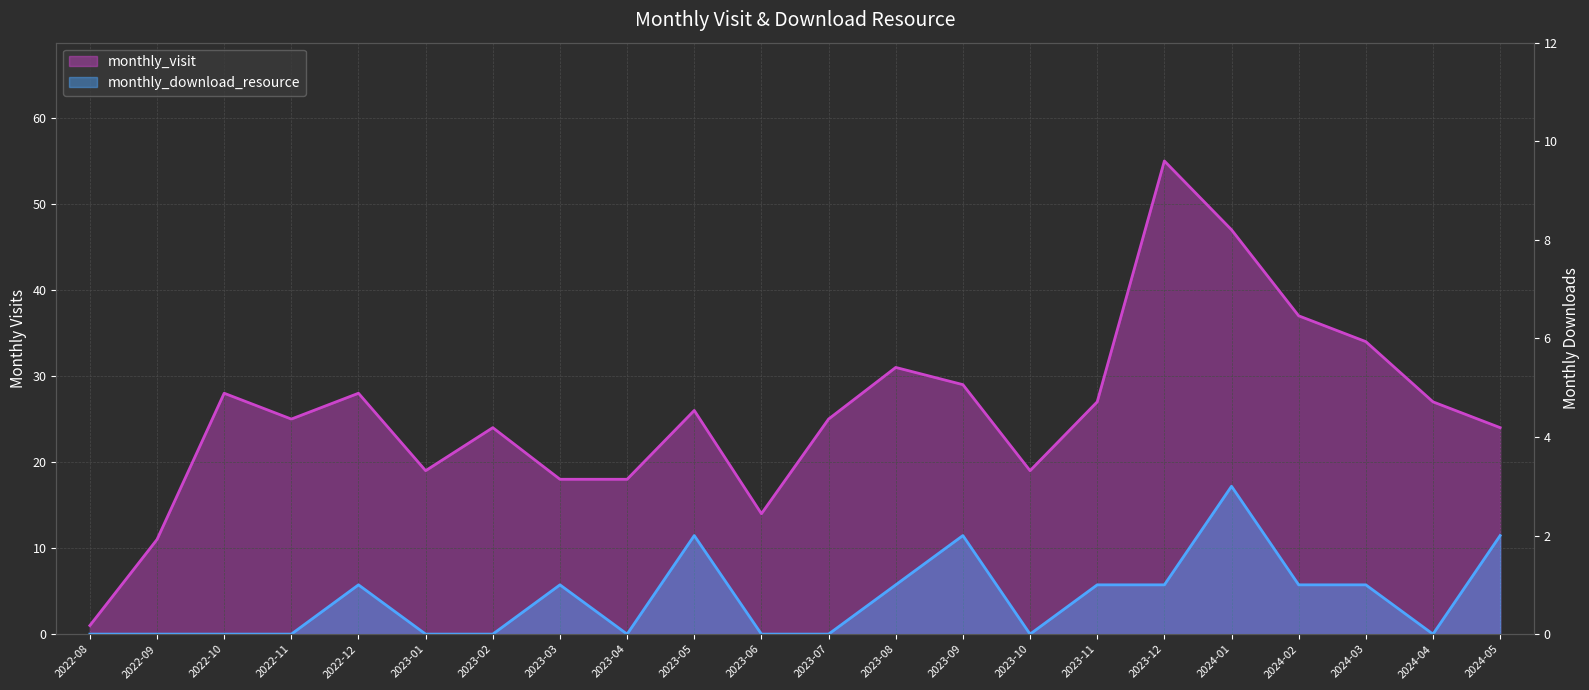

How many lines are shown in the chart?

2